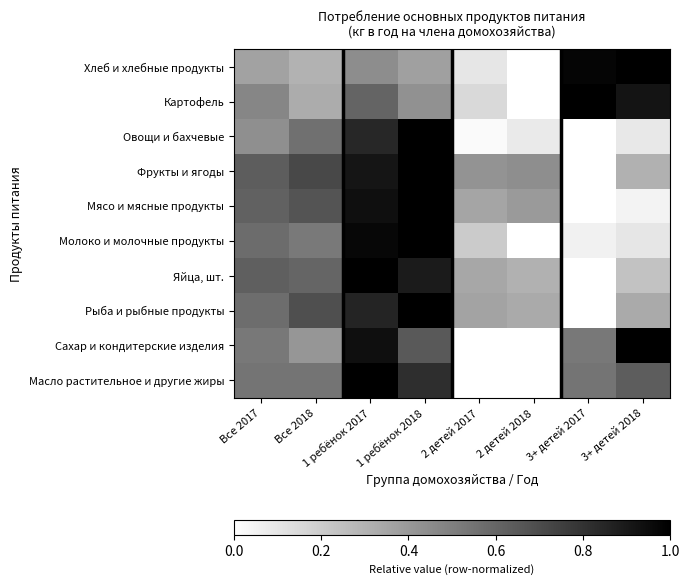

List the series in order of their peak value, highest first.

Хлеб и хлебные продукты, Картофель, Овощи и бахчевые, Фрукты и ягоды, Мясо и мясные продукты, Молоко и молочные продукты, Яйца, шт., Рыба и рыбные продукты, Сахар и кондитерские изделия, Масло растительное и другие жиры